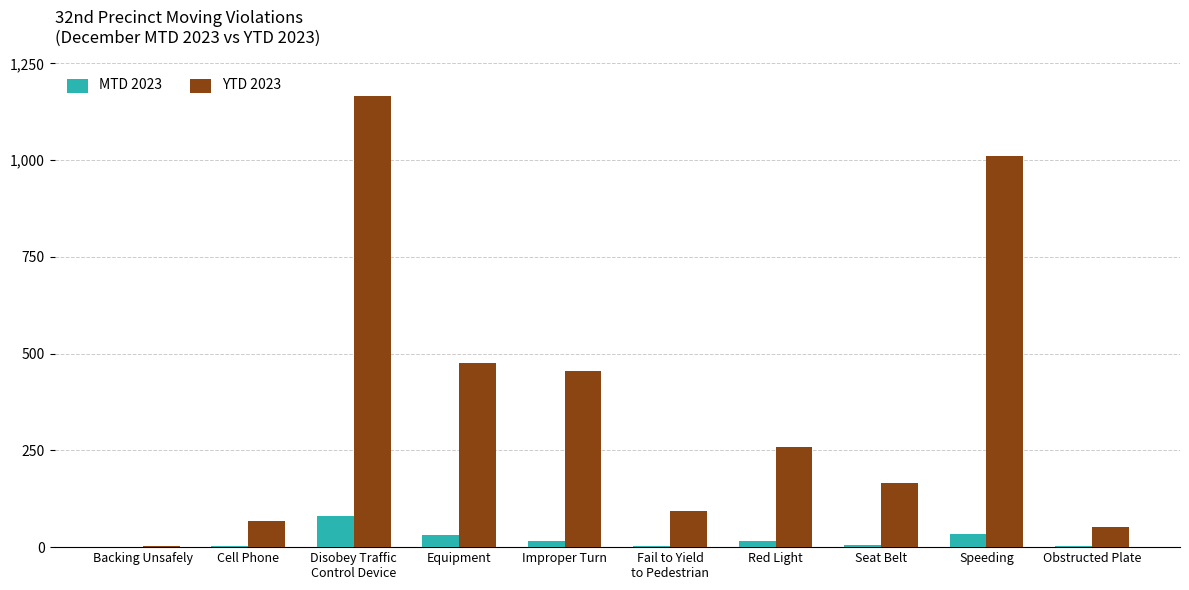

True or false: YTD 2023 has a value of 52 at Obstructed Plate.

True